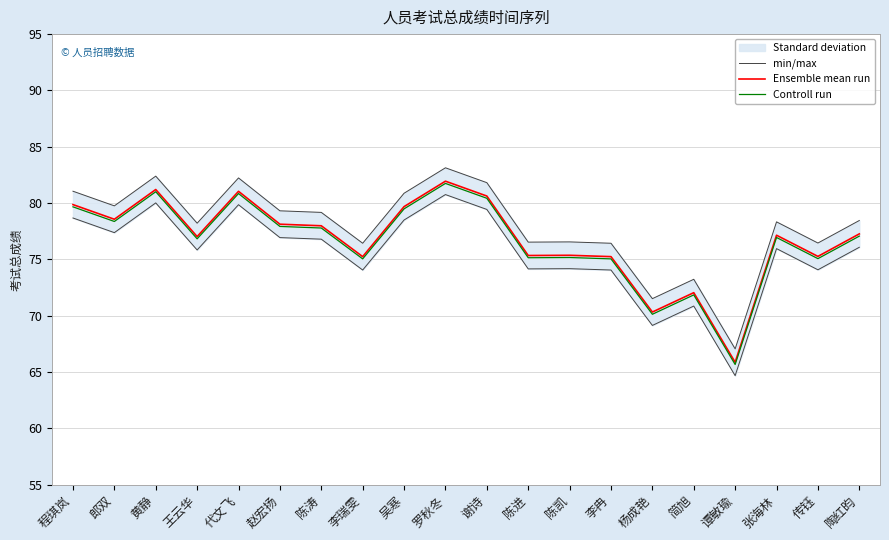

True or false: Controll run and Ensemble mean run cross at least once.

False